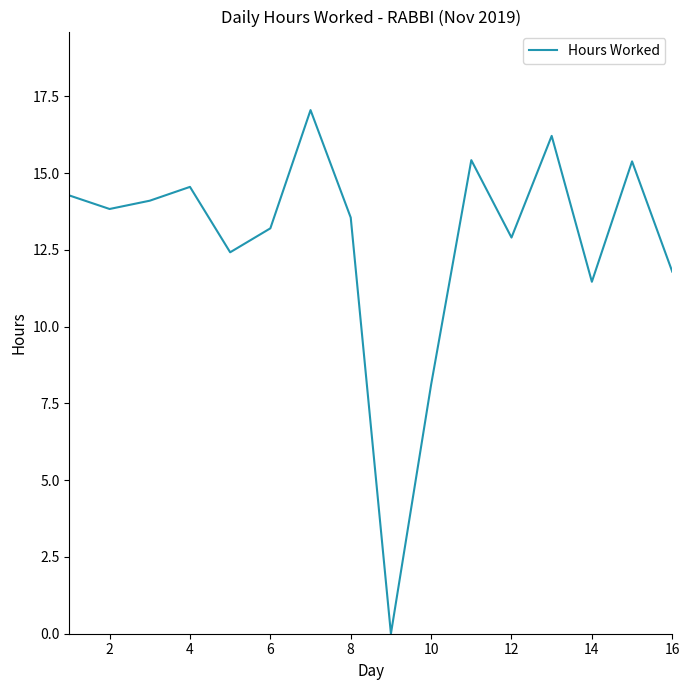

What is the greatest value displayed?

17.1